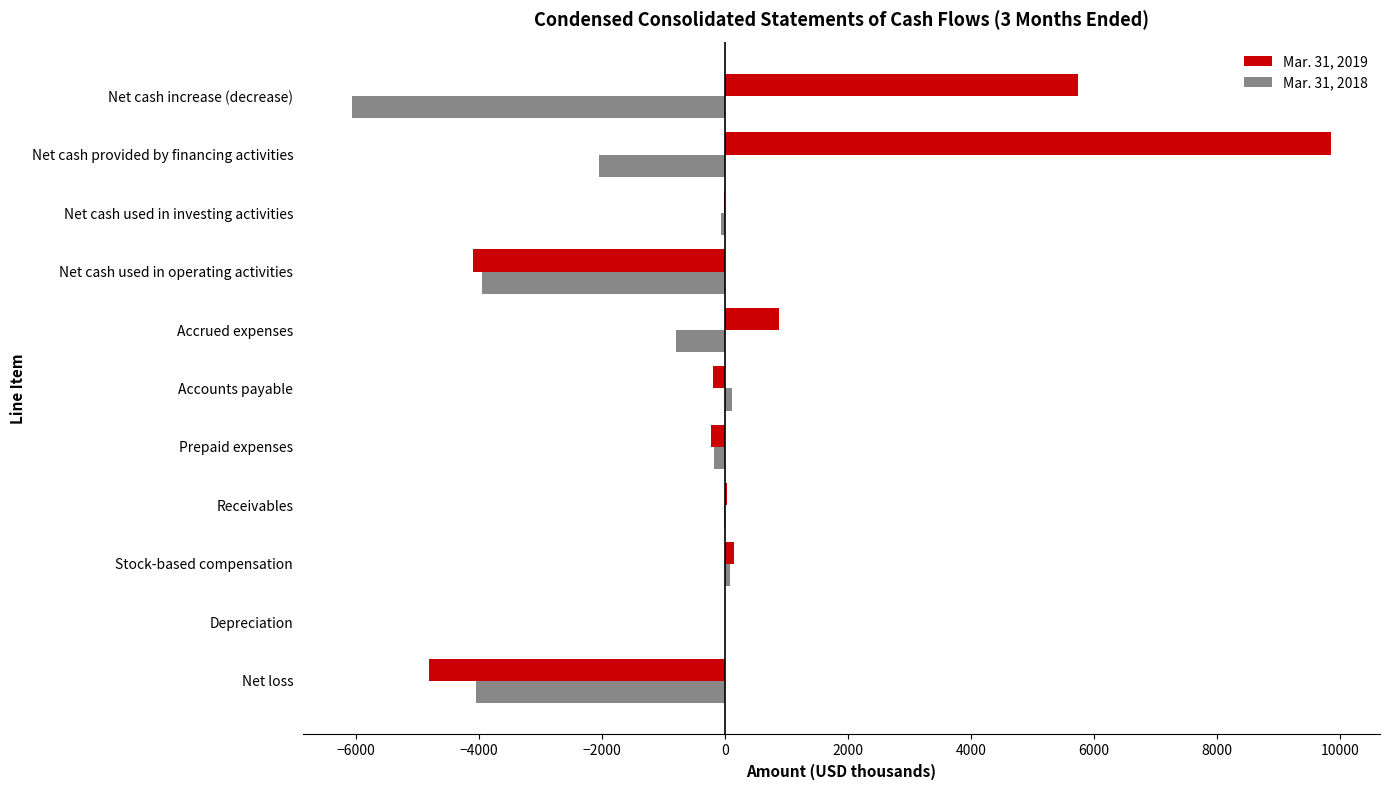

True or false: Mar. 31, 2019 has a value of 9849 at Net cash provided by financing activities.

True